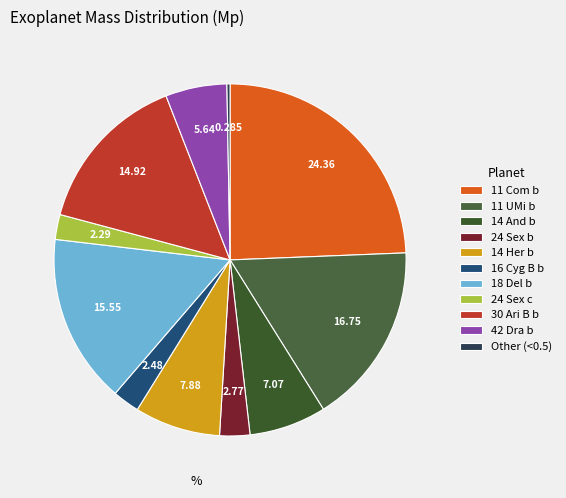

How many slices are in this pie chart?

11